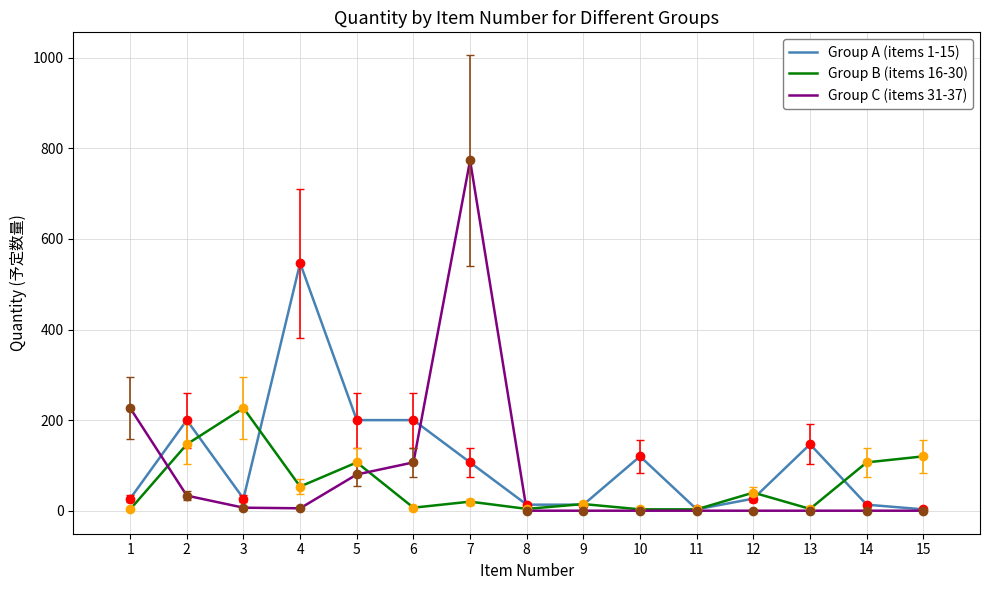

At which label does Group B (items 16-30) first exceed 20?

2